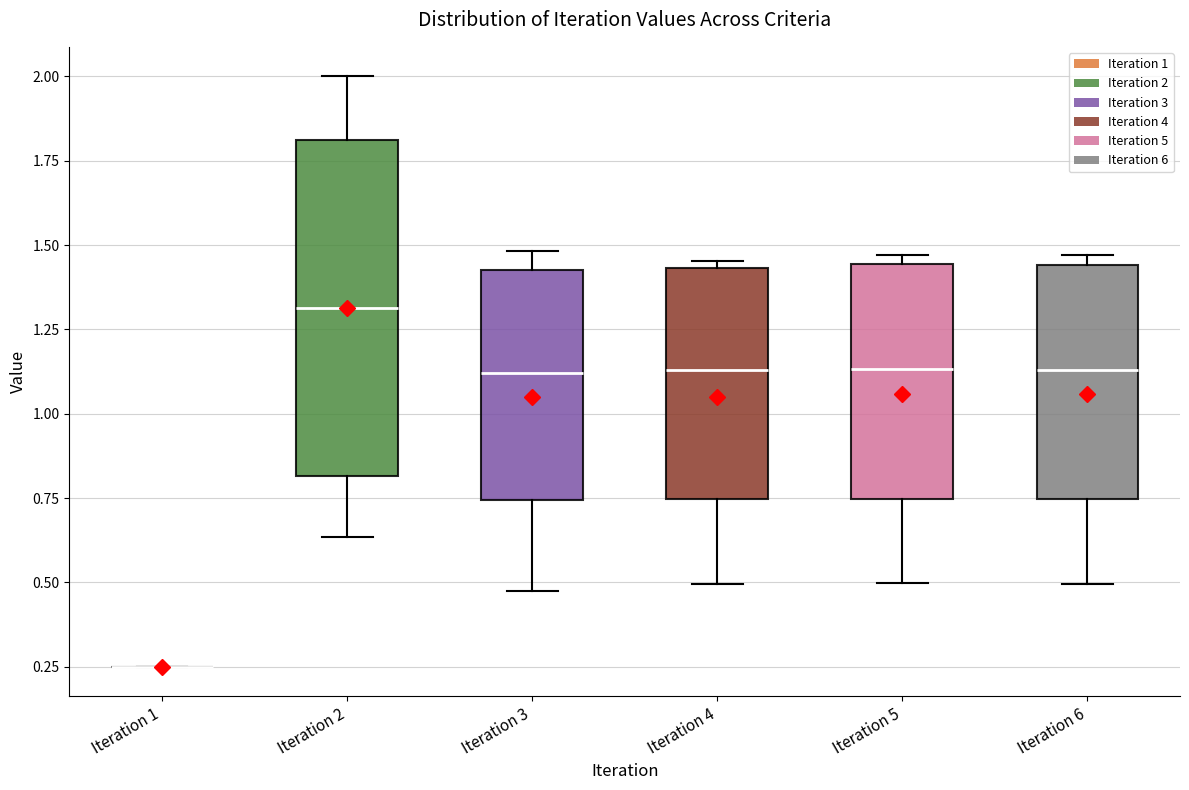

Where does the lower whisker of the box for Iteration 5 end on the y-axis? The values are not printed on the chart, so give them approximately, as read against the axis.

0.50